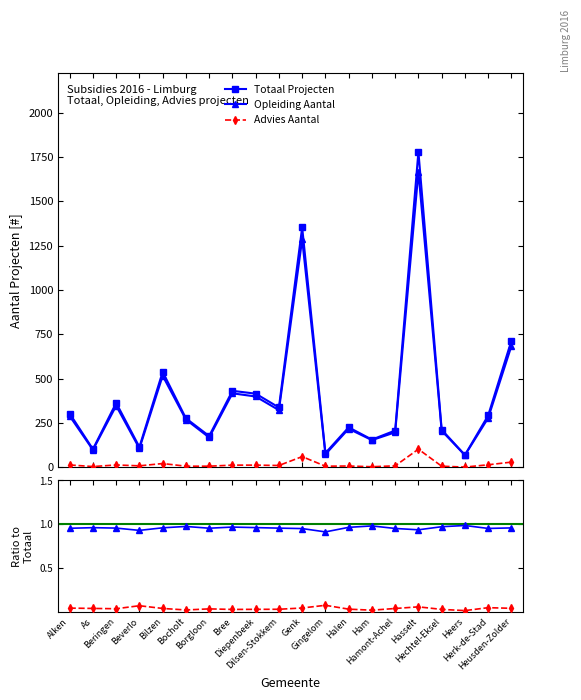

What is the minimum value for Totaal Projecten?

69